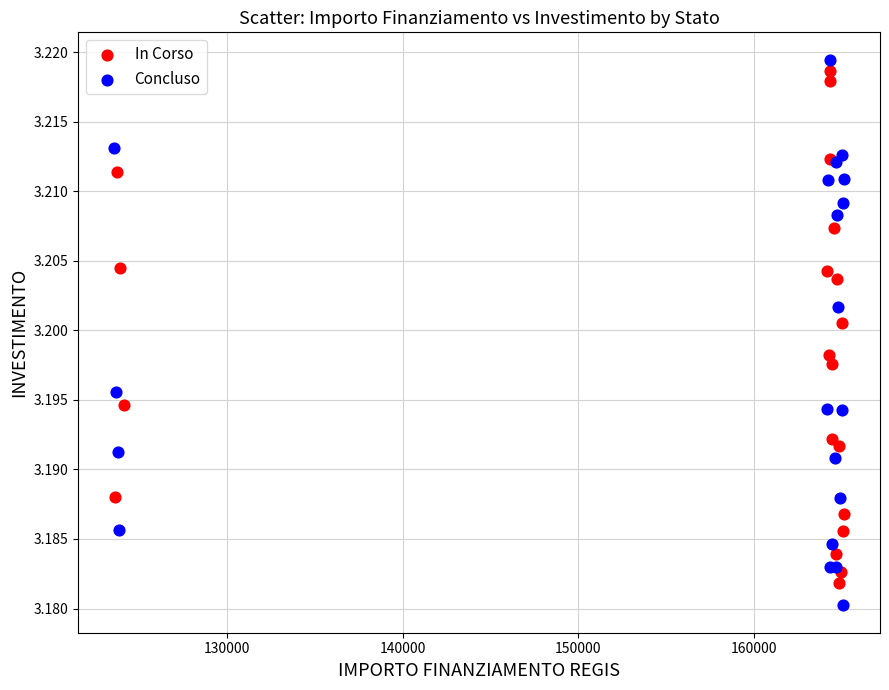

What are all the series names shown in the legend?

In Corso, Concluso